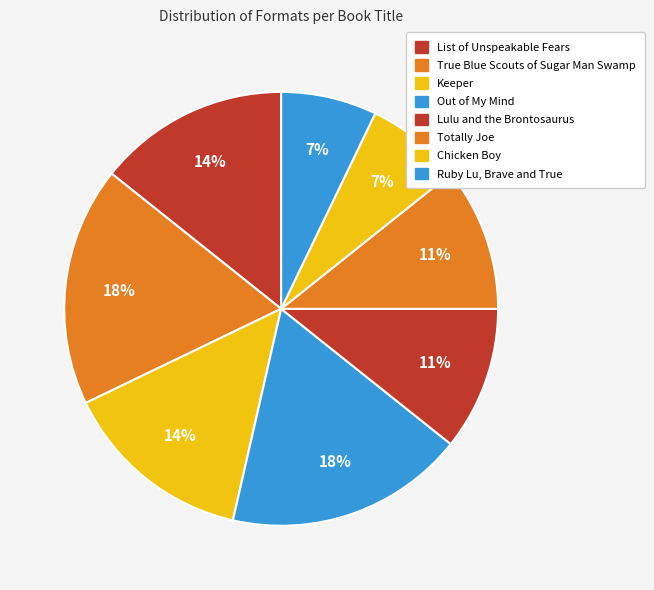

To the nearest percent, what is the difference between the True Blue Scouts of Sugar Man Swamp and Ruby Lu, Brave and True slice percentages?

11%